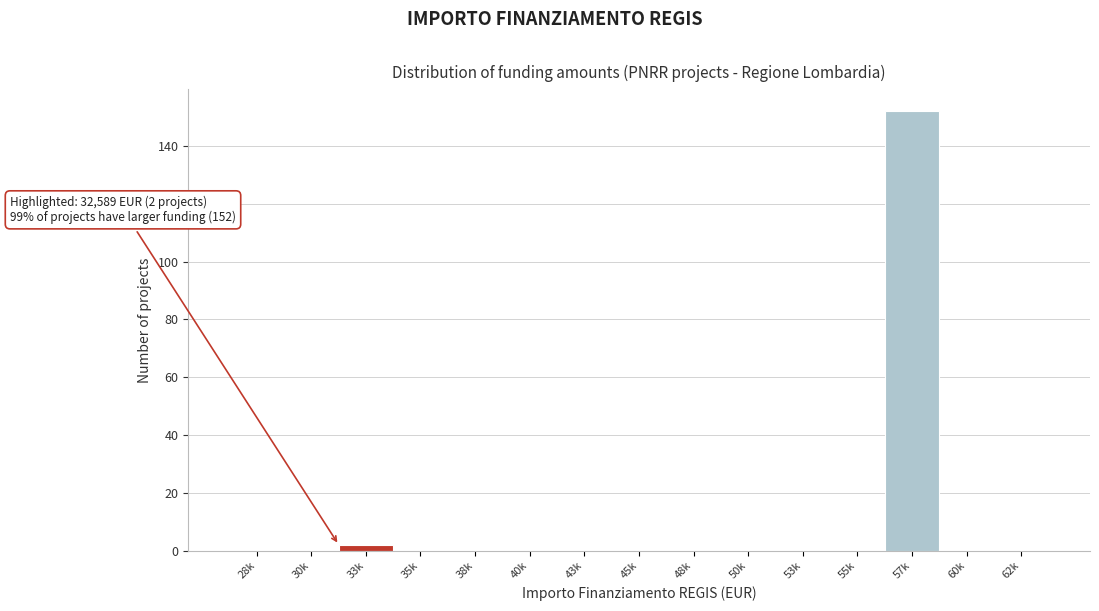

Reading right to left, transcribe all the data shown in this chart.

62k=0	60k=0	57k=152	55k=0	53k=0	50k=0	48k=0	45k=0	43k=0	40k=0	38k=0	35k=0	33k=2	30k=0	28k=0